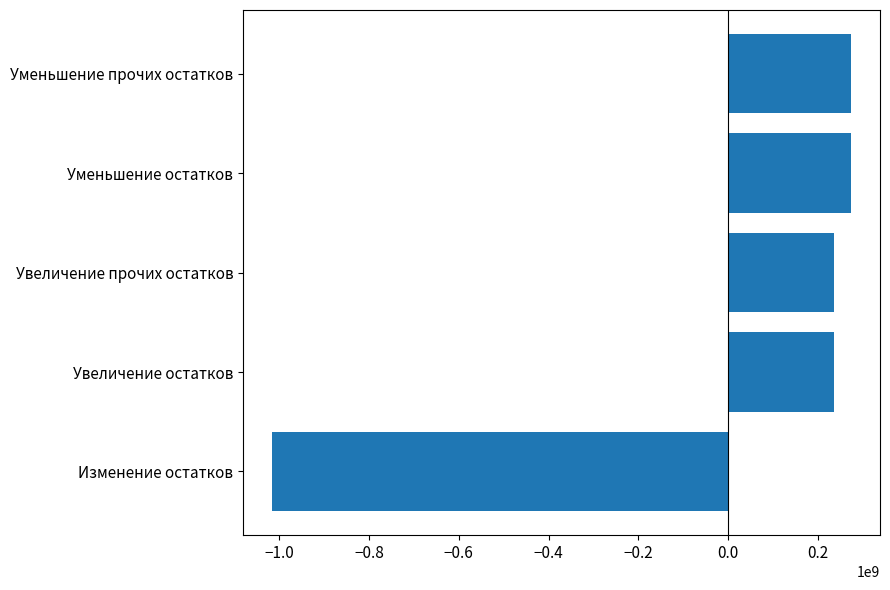

Is it true that the value at Увеличение остатков is 234880331.7?

True